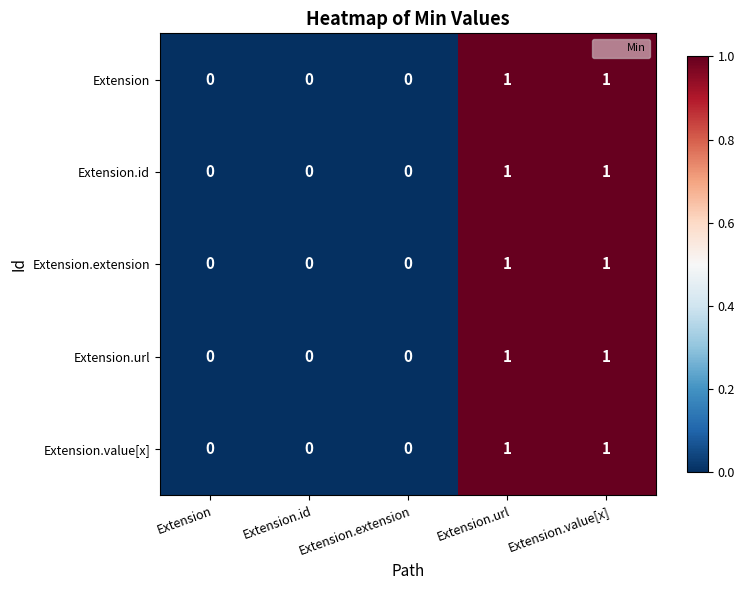

What is the total value across all series at Extension.value[x]?

5